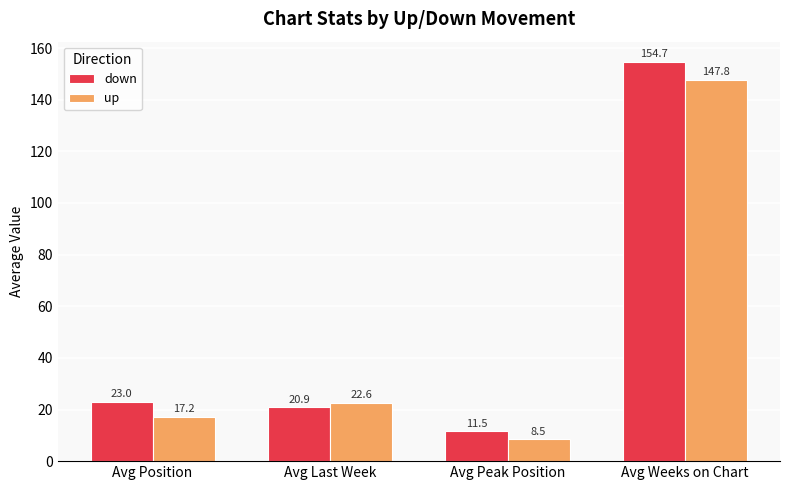

At which label is up closest to 78?

Avg Last Week